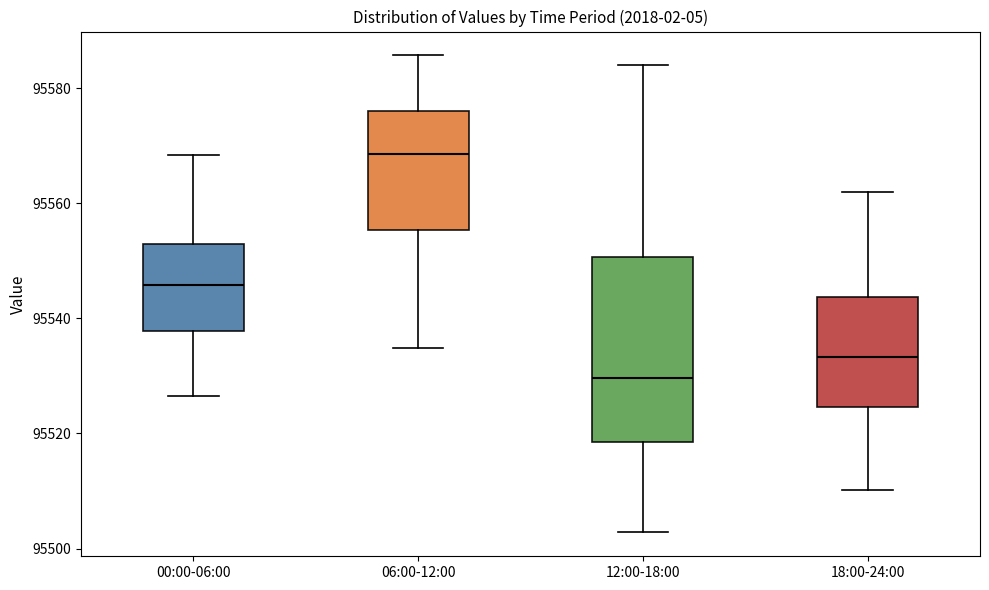

Reading left to right, transcribe this box plot: for each box, give where its median line is, the range the box spans, and where its two whiskers end, as read against the y-axis. The values are not printed on the chart, so give them approximately, as read against the axis.

00:00-06:00: median 95546, box 95538 to 95552, whiskers 95526 to 95568
06:00-12:00: median 95568, box 95556 to 95576, whiskers 95534 to 95586
12:00-18:00: median 95530, box 95518 to 95550, whiskers 95502 to 95584
18:00-24:00: median 95534, box 95524 to 95544, whiskers 95510 to 95562